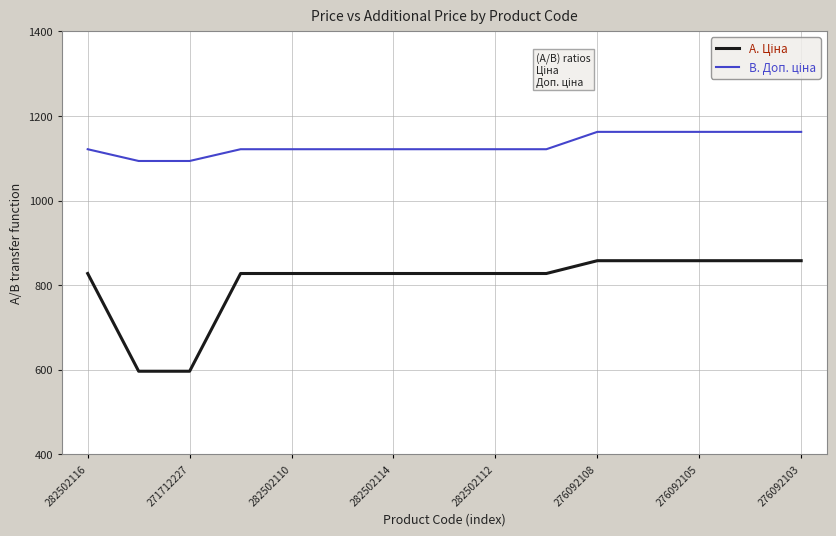

What is the minimum value shown in the chart?

596.5